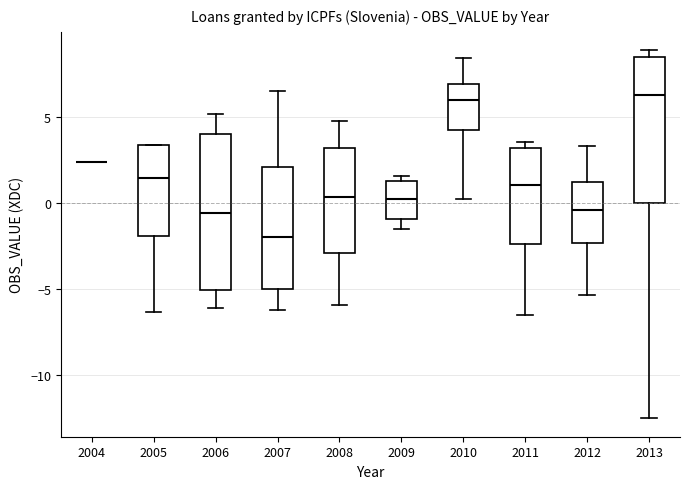

Reading left to right, transcribe this box plot: for each box, give where its median line is, the range the box spans, and where its two whiskers end, as read against the y-axis. The values are not printed on the chart, so give them approximately, as read against the axis.

2004: box collapsed to a line at 2.5, whiskers 2.5 to 2.5
2005: median 1.5, box -2.0 to 3.5, whiskers -6.5 to 3.5
2006: median -0.5, box -5.0 to 4.0, whiskers -6.0 to 5.0
2007: median -2.0, box -5.0 to 2.0, whiskers -6.0 to 6.5
2008: median 0.5, box -3.0 to 3.0, whiskers -6.0 to 4.5
2009: median 0.5, box -1.0 to 1.5, whiskers -1.5 to 1.5 (just above the box's upper edge)
2010: median 6.0, box 4.0 to 7.0, whiskers 0.0 to 8.5
2011: median 1.0, box -2.5 to 3.0, whiskers -6.5 to 3.5
2012: median -0.5, box -2.5 to 1.0, whiskers -5.5 to 3.5
2013: median 6.0, box 0.0 to 8.5, whiskers -12.5 to 9.0